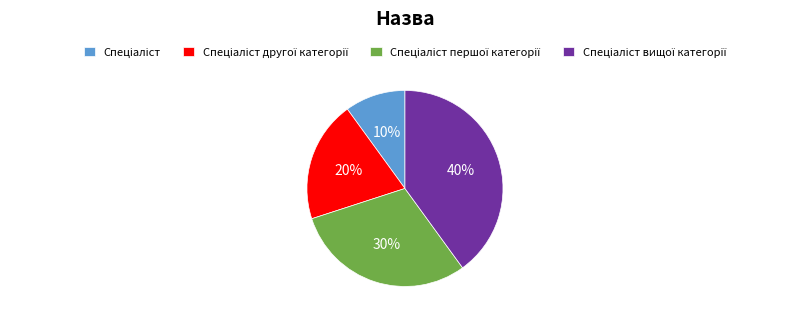

To the nearest percent, what is the average slice percentage?

25%